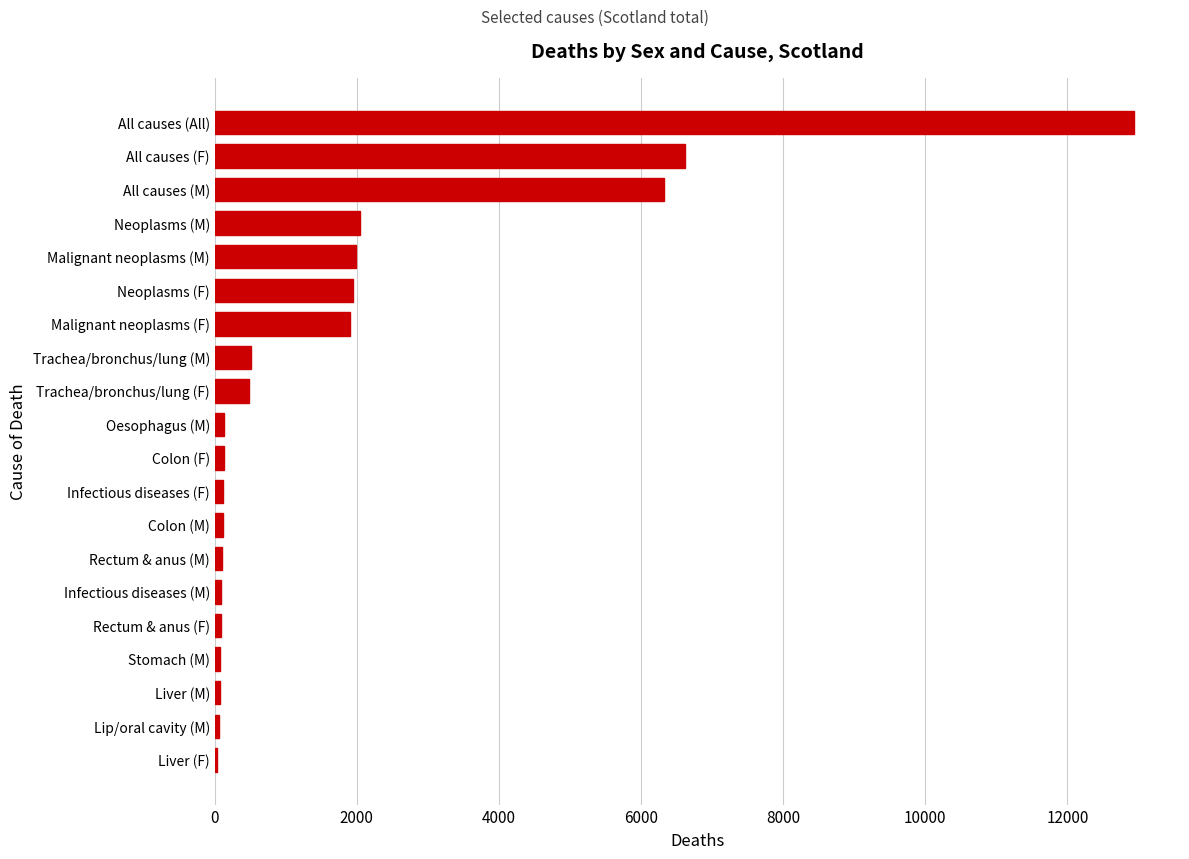

True or false: the data shows 4002 at All causes (F).

False